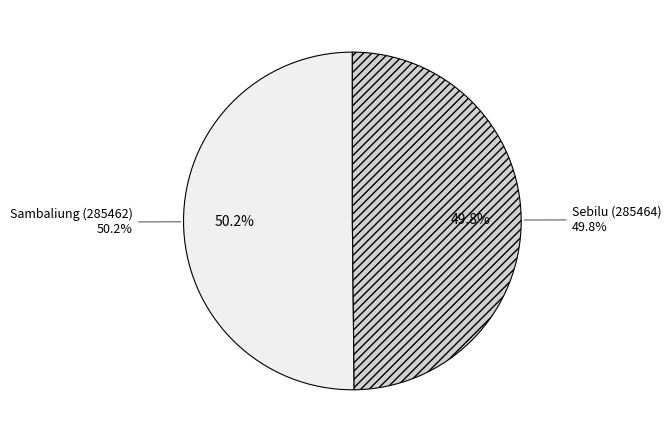

Does Sambaliung (285462) represent more than half of the total?

Yes